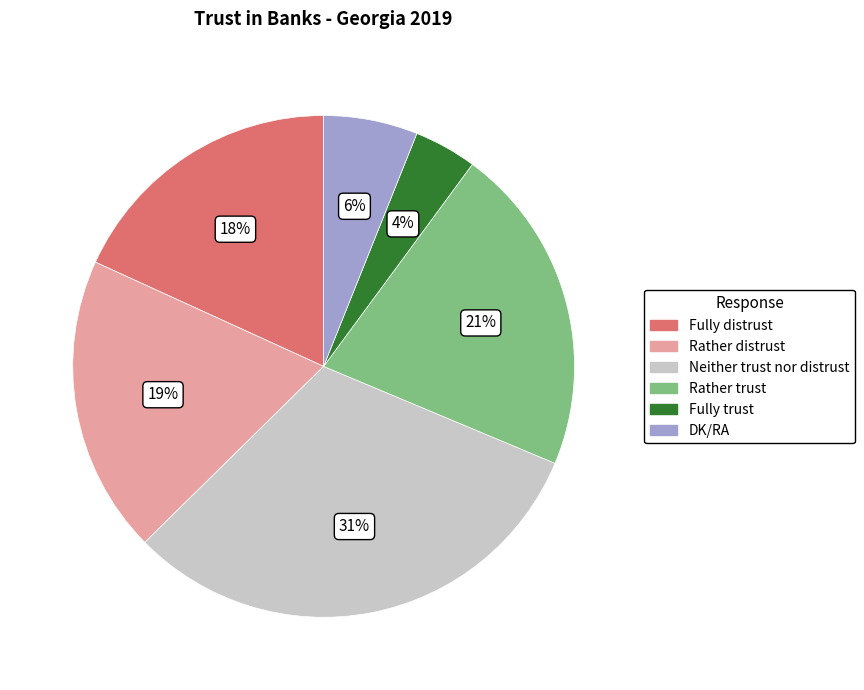

Which category has the smallest portion of the pie?

Fully trust